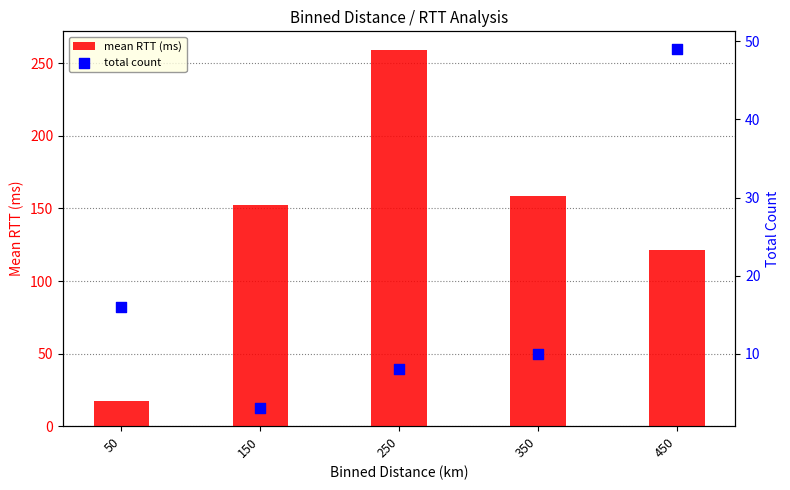

What is the total value across all series at 350?

168.7